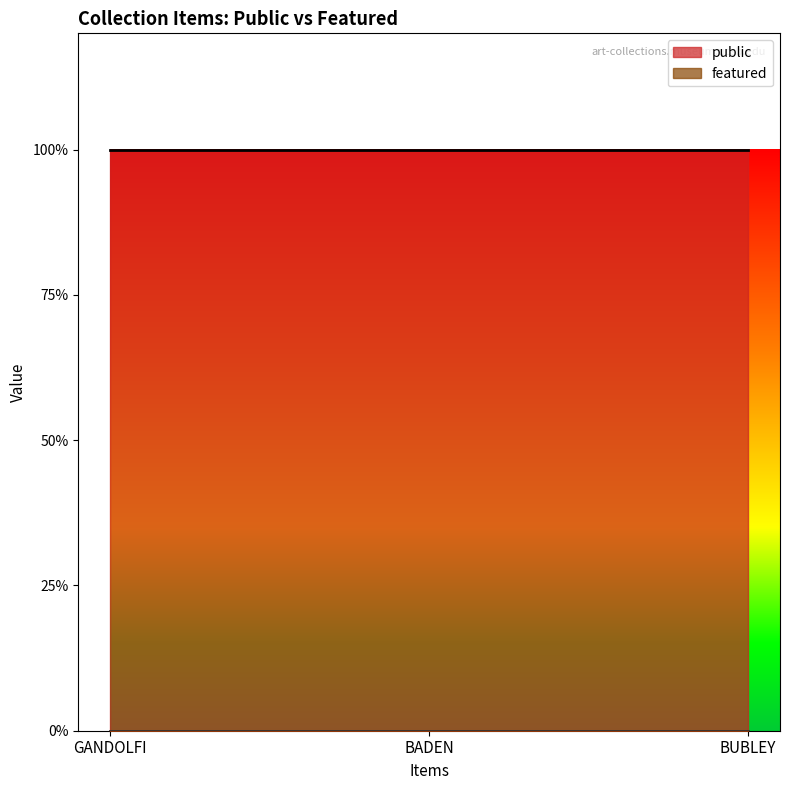

Which series has the largest total across all categories?

public